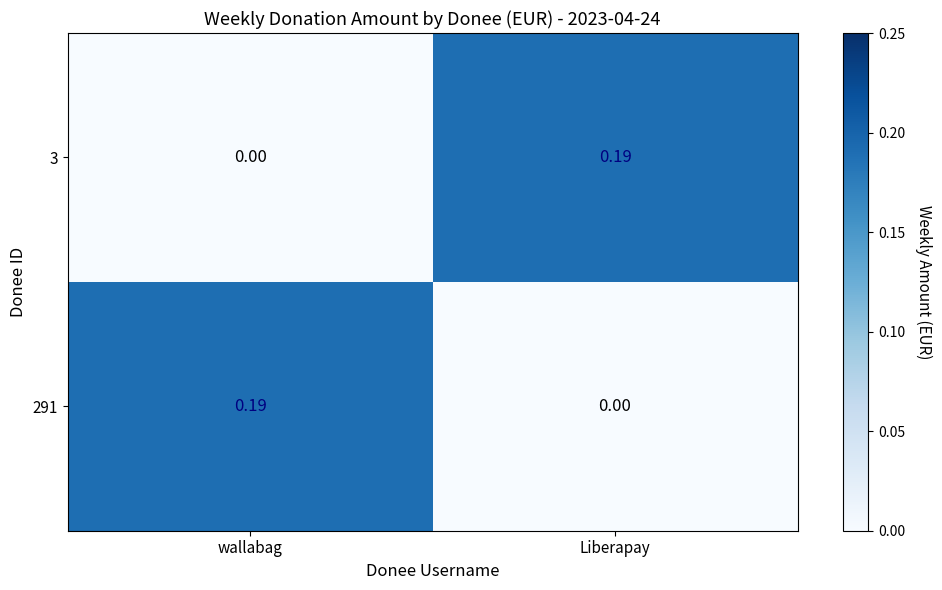

Where is 291 nearest to the value 0?

Liberapay